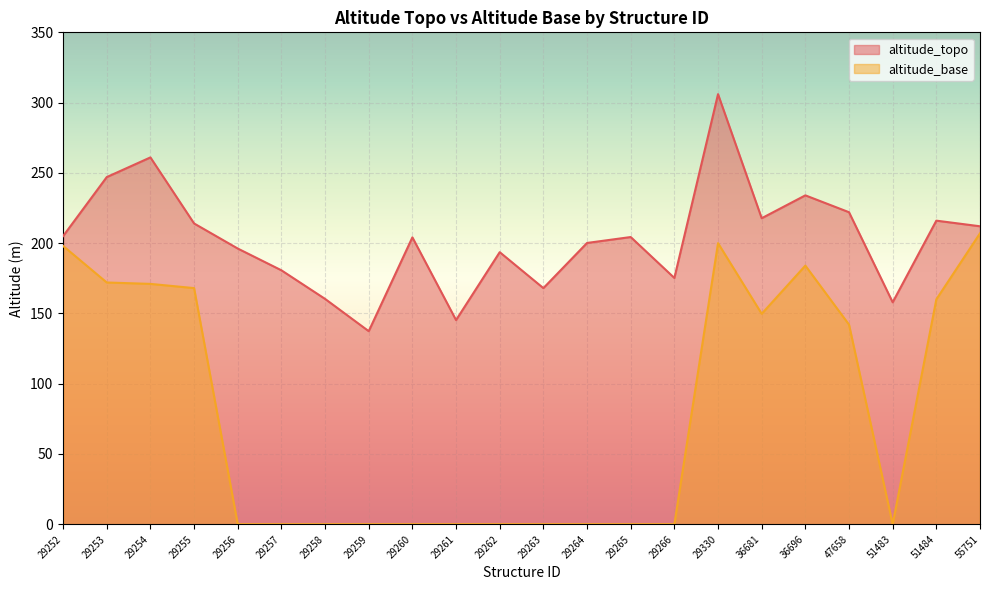

What is the approximate value of altitude_topo at 29266?

175.2